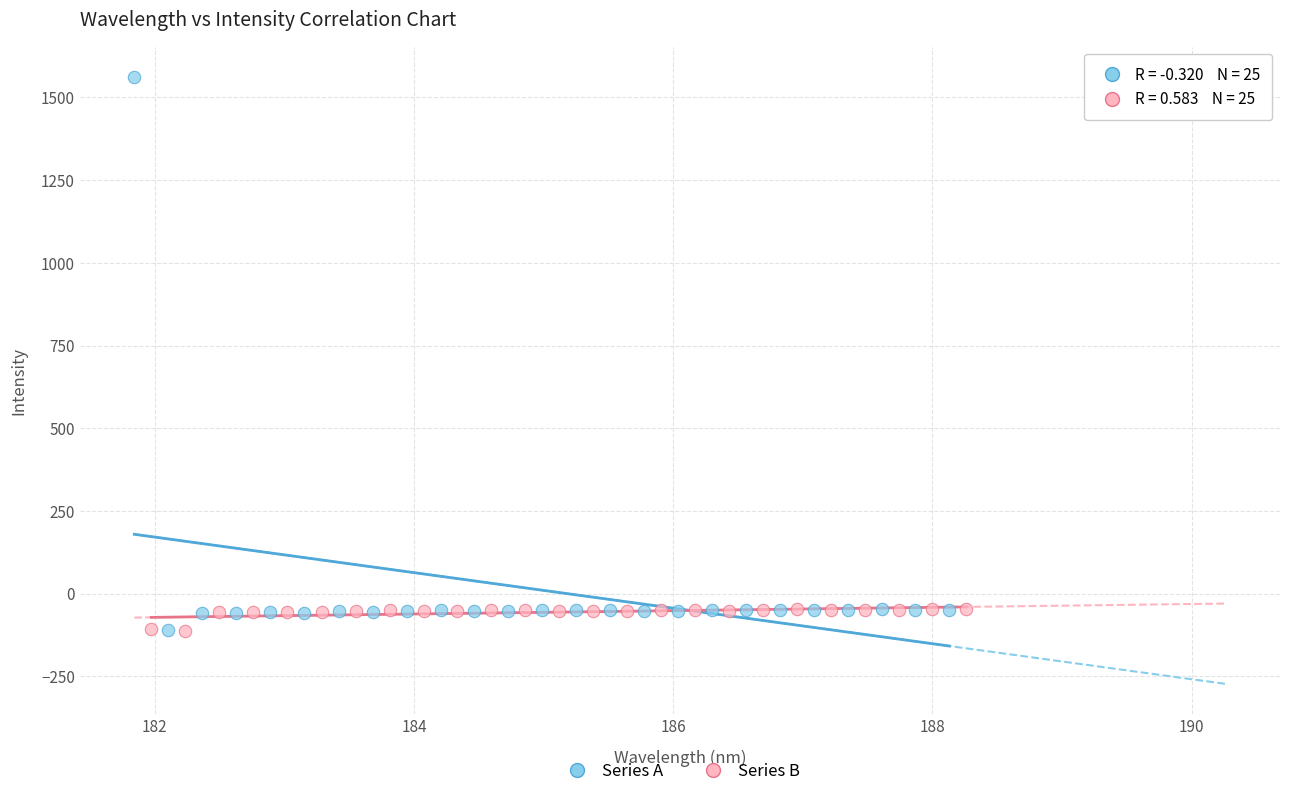

Which series has the widest spread of Y values?

Series A